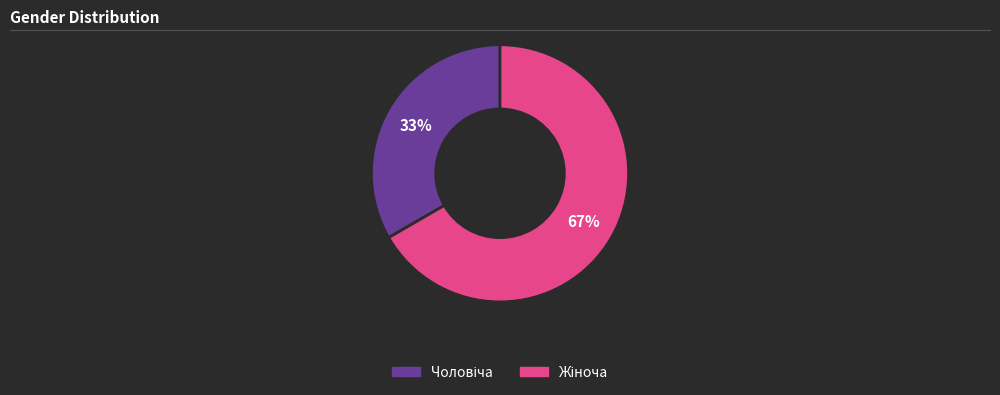

To the nearest percent, what is the average slice percentage?

50%